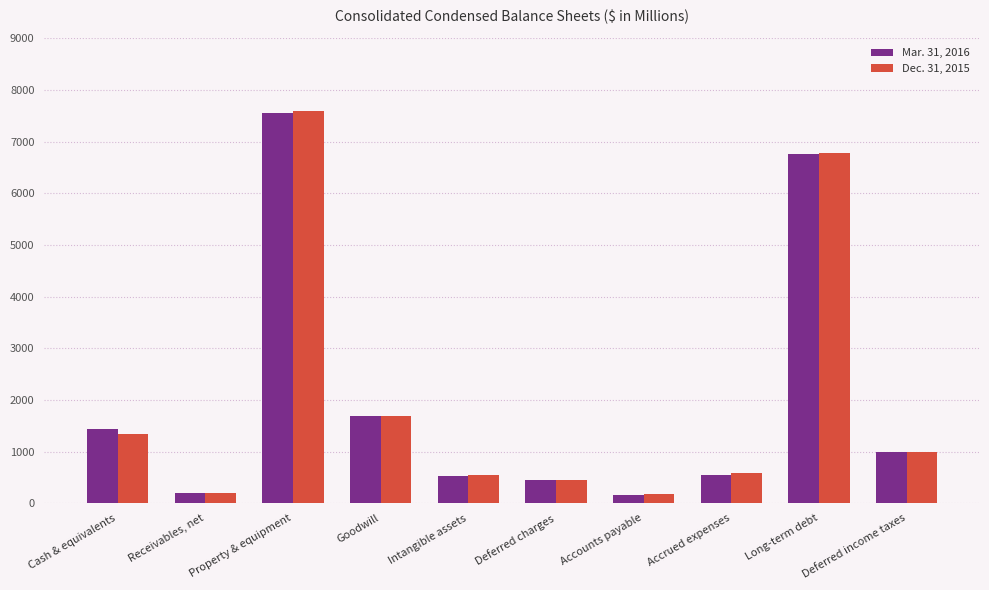

What is the total value across all series at Intangible assets?

1064